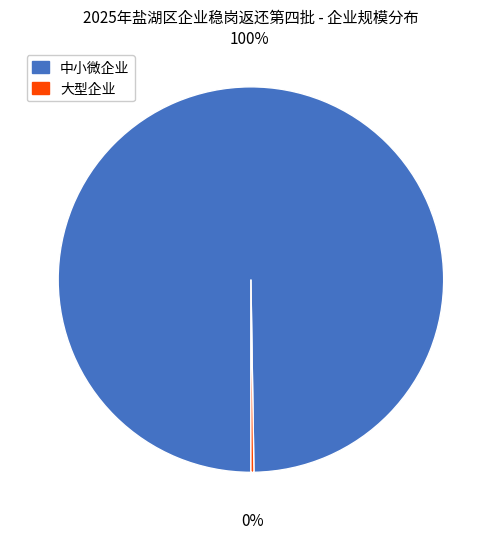

To the nearest percent, what portion does 中小微企业 represent?

100%